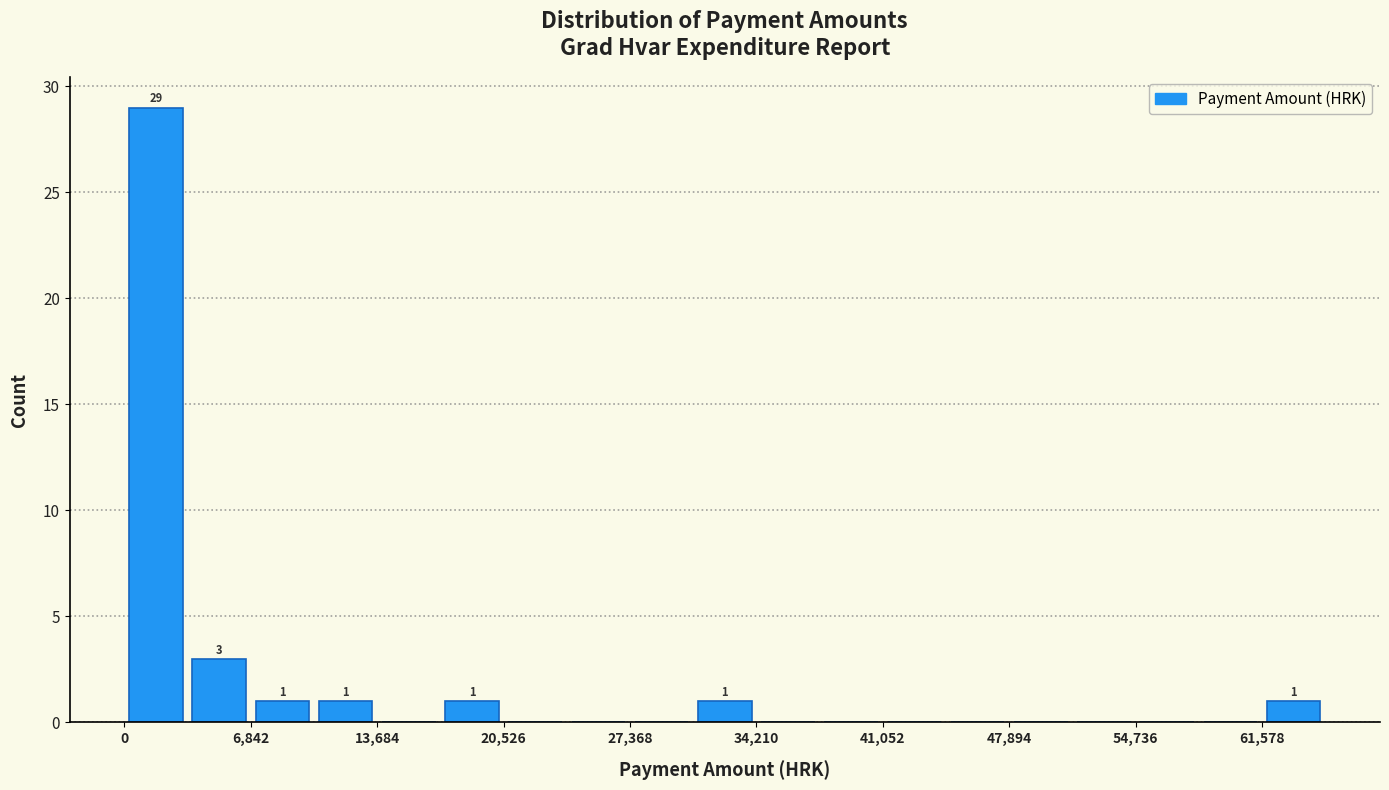

Around what value on the x-axis is the tallest bar? Give the approximate position of its centre, as read against the axis.

2000